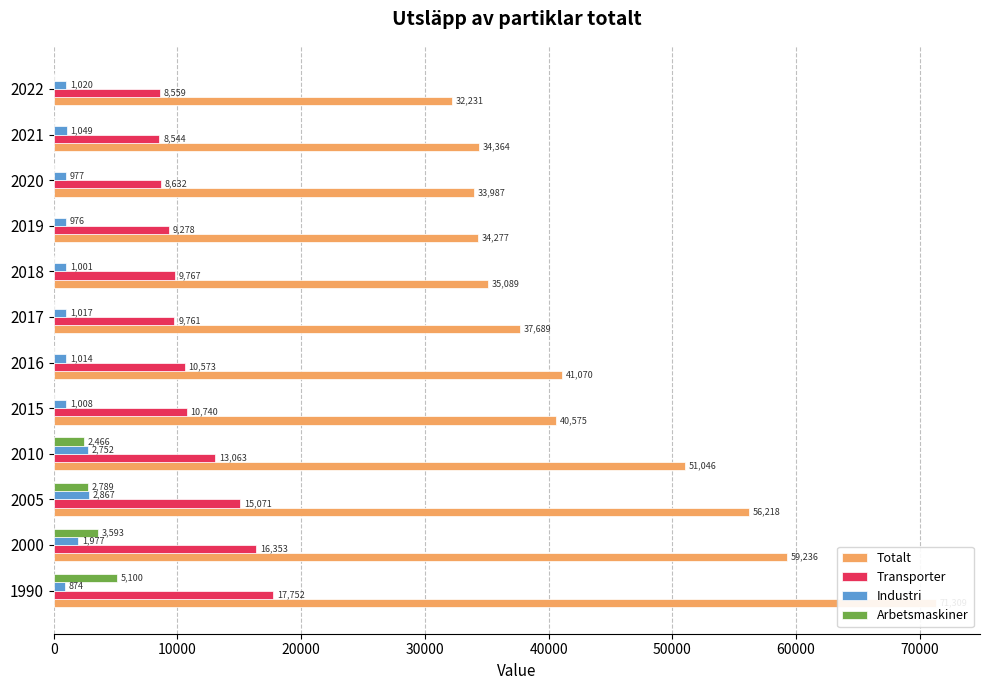

What are all the series names shown in the legend?

Totalt, Transporter, Industri, Arbetsmaskiner